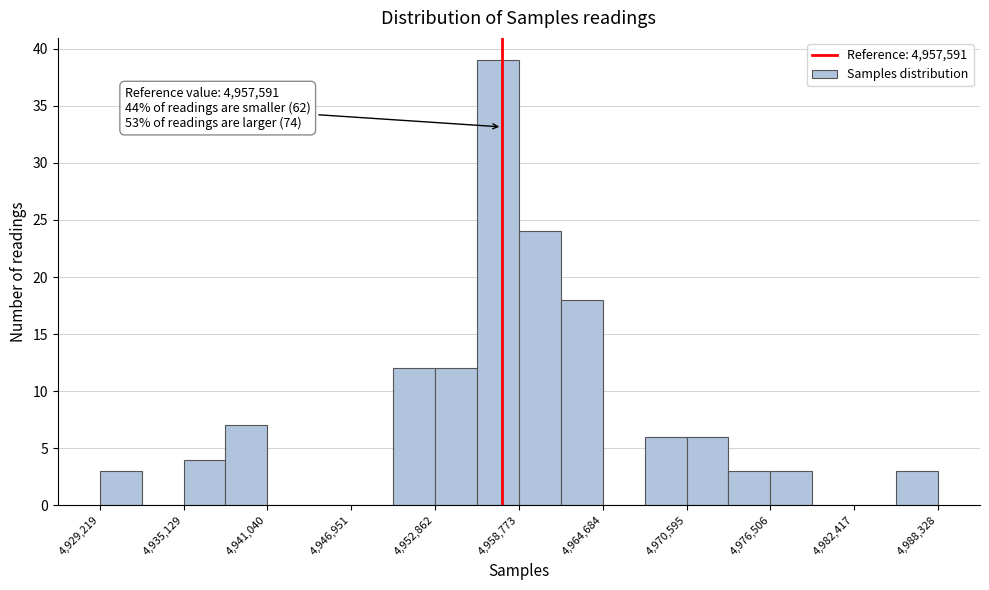

Around what value on the x-axis is the tallest bar? Give the approximate position of its centre, as read against the axis.

4957000